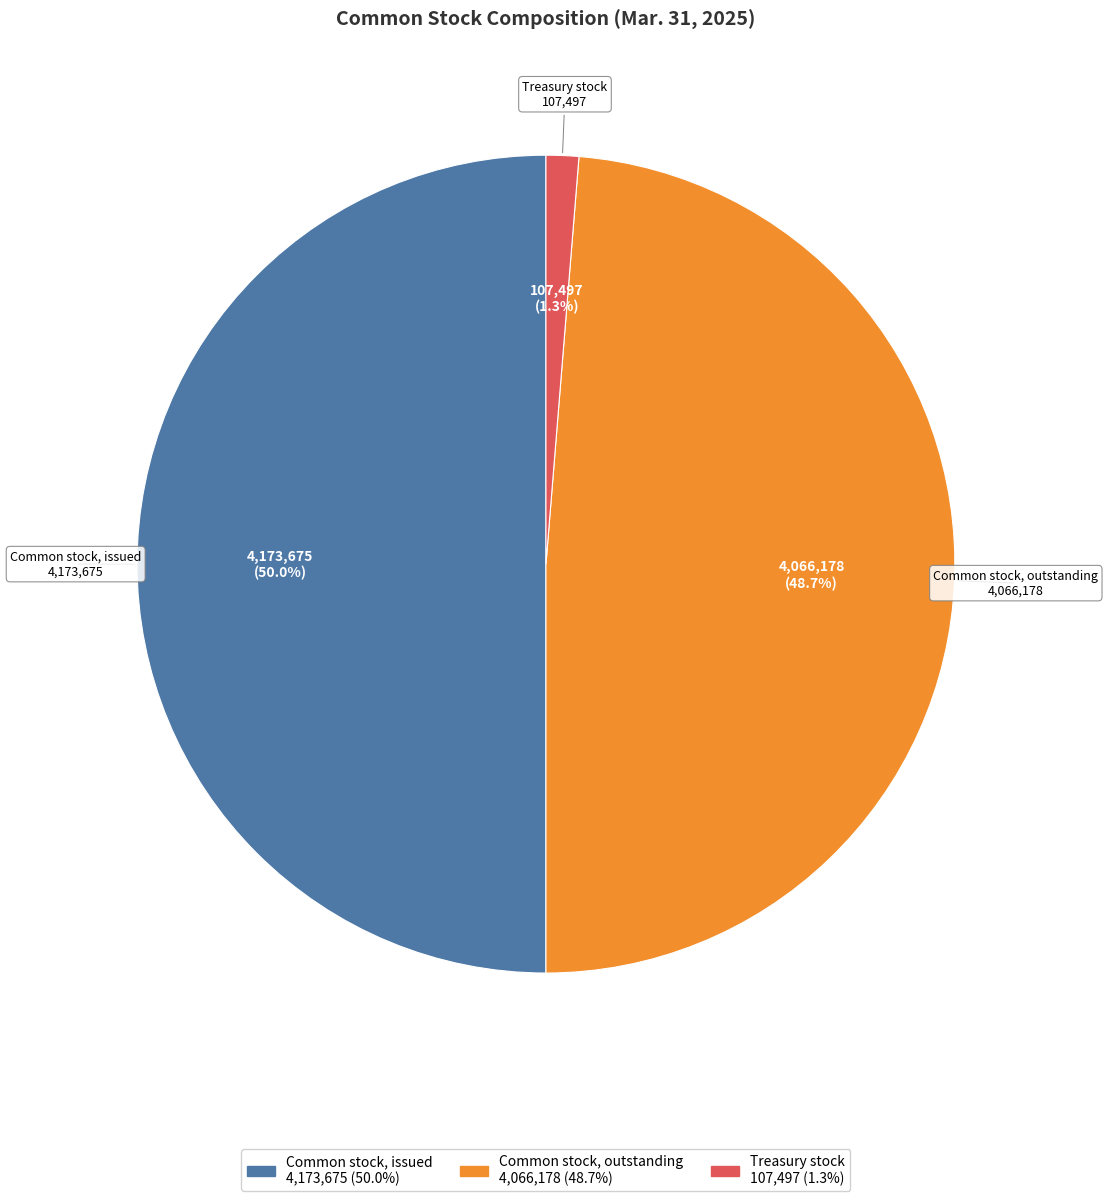

To the nearest percent, what is the combined percentage of Common stock, outstanding and Treasury stock?

50%